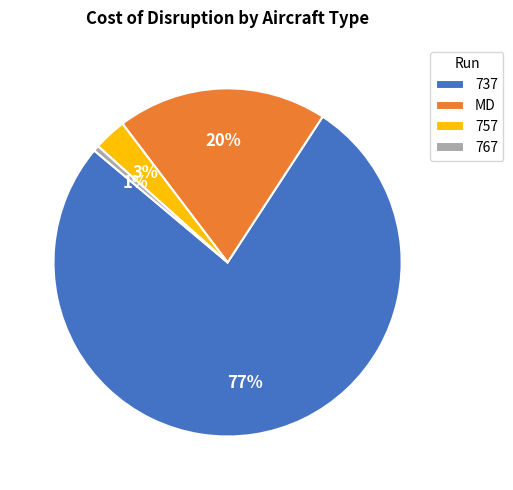

Which slice is the smallest?

767